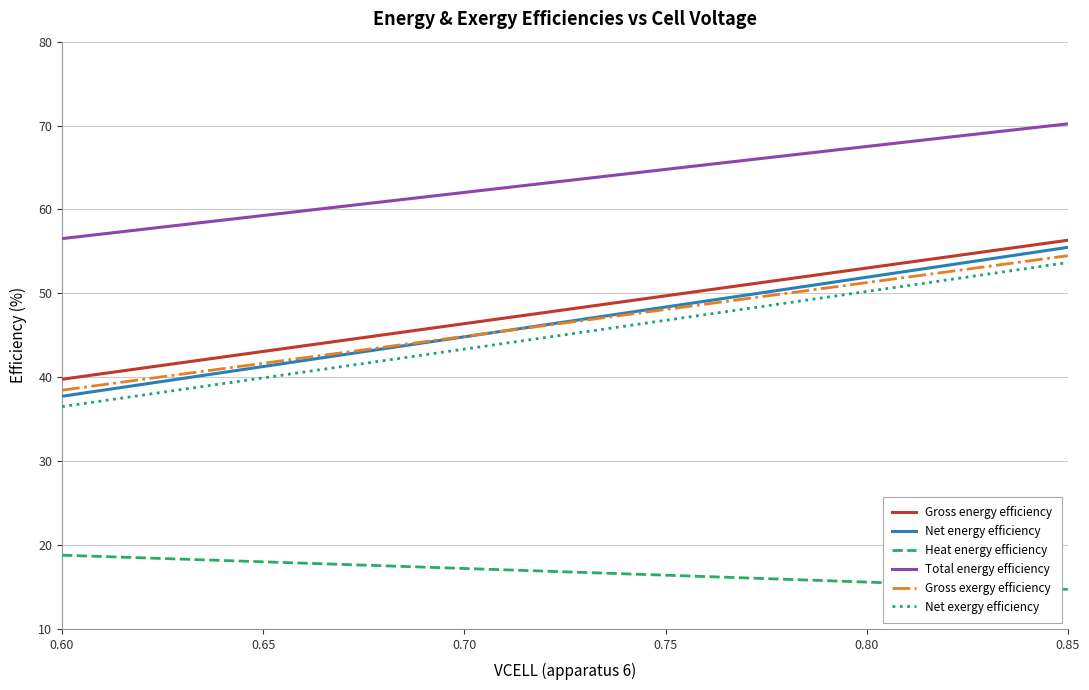

What is the smallest value displayed?

14.7